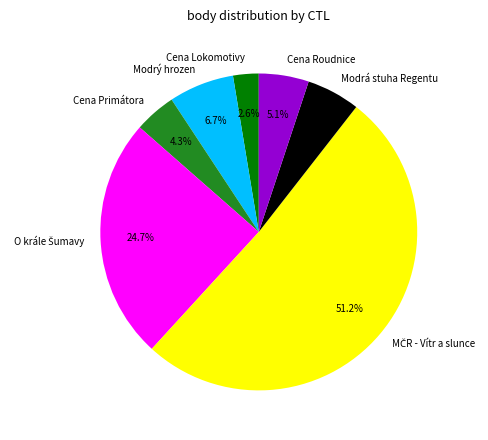

How many slices are in this pie chart?

7